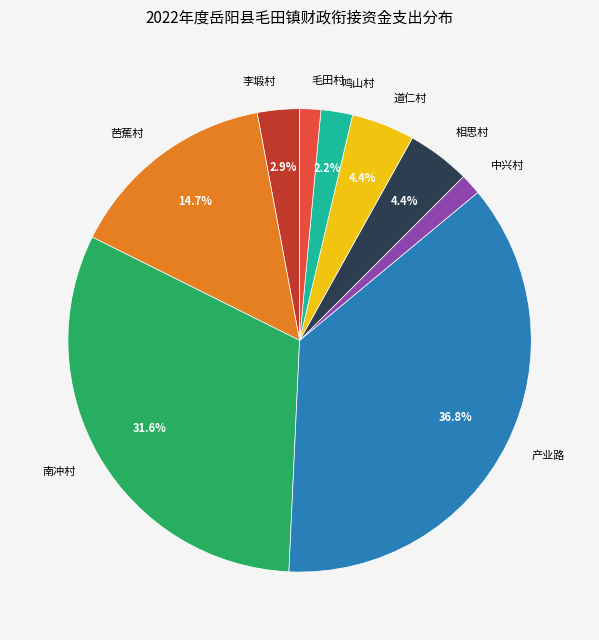

Which has a higher value, 李塅村 or 产业路?

产业路